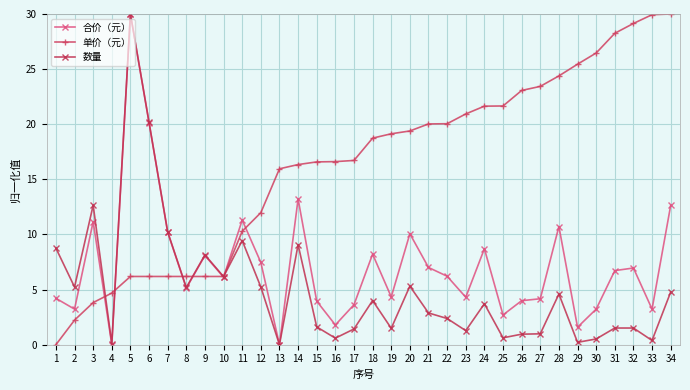

How many lines are shown in the chart?

3